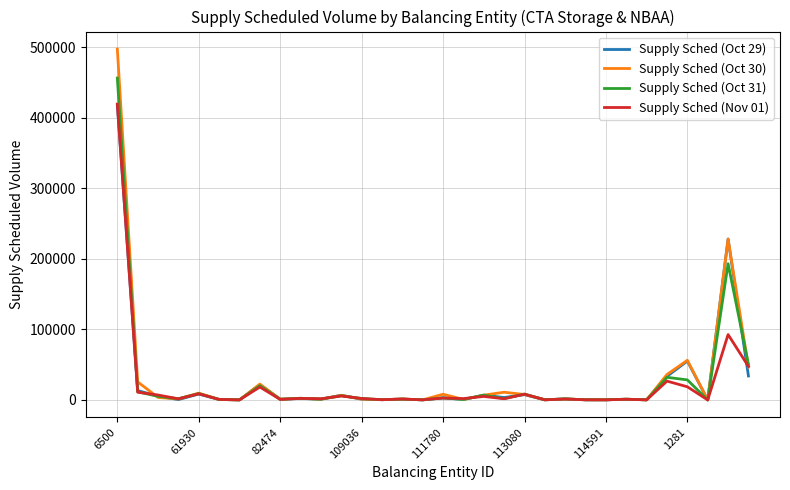

Which series has the largest range (max minus min)?

Supply Sched (Oct 30)